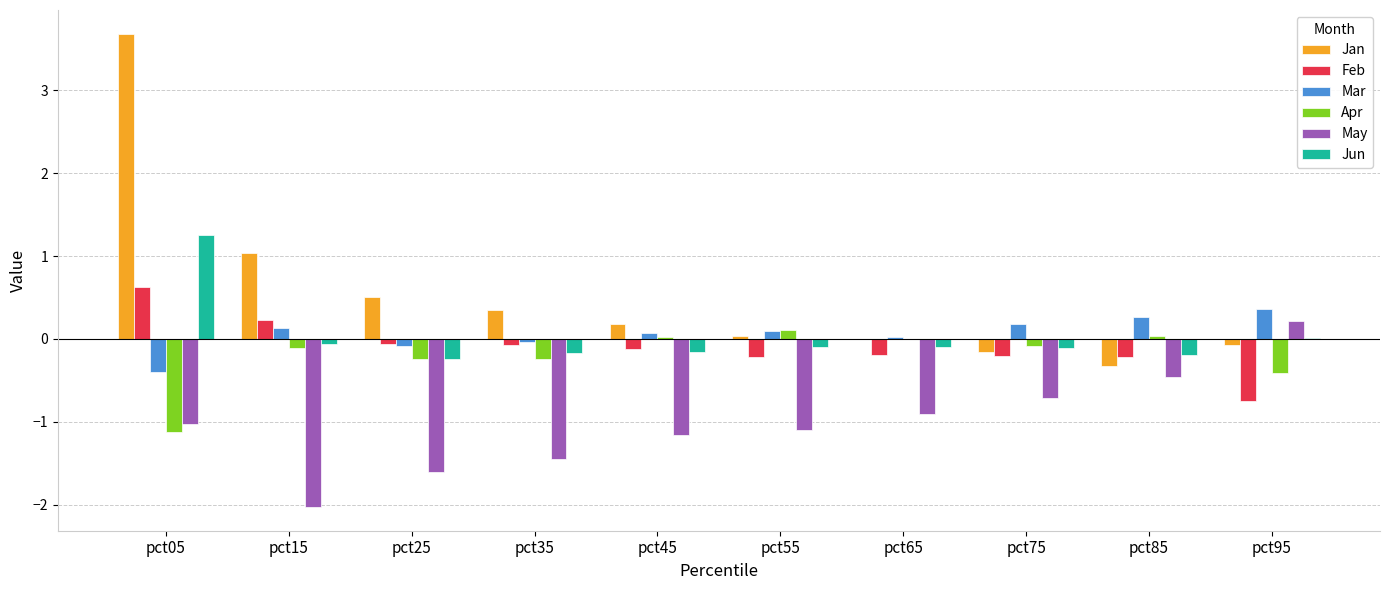

What is the maximum value for Jan?

3.7